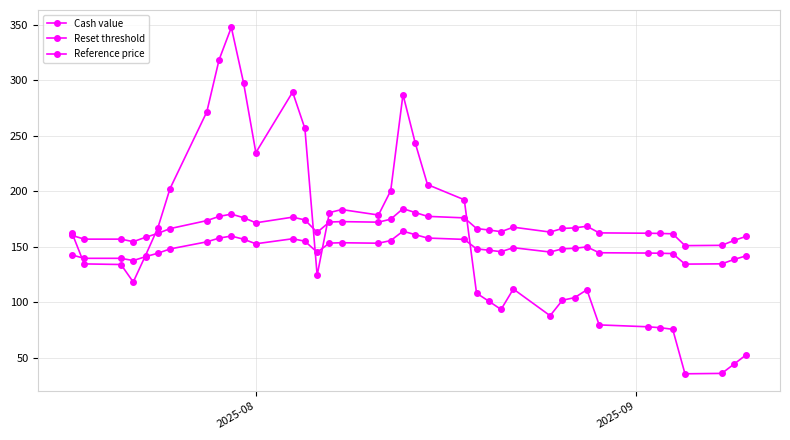

How many distinct data groups are displayed?

3